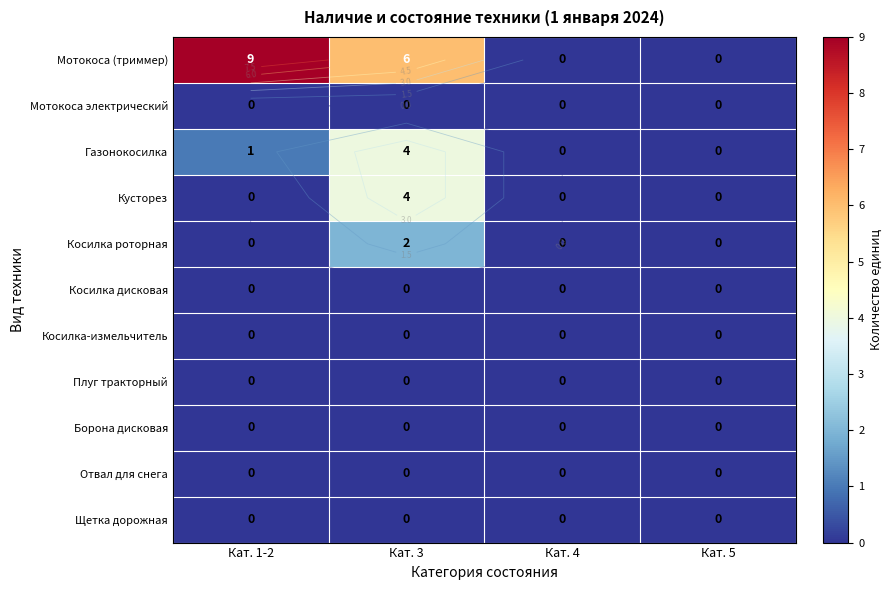

Is it true that Борона дисковая equals 0 at Кат. 5?

True